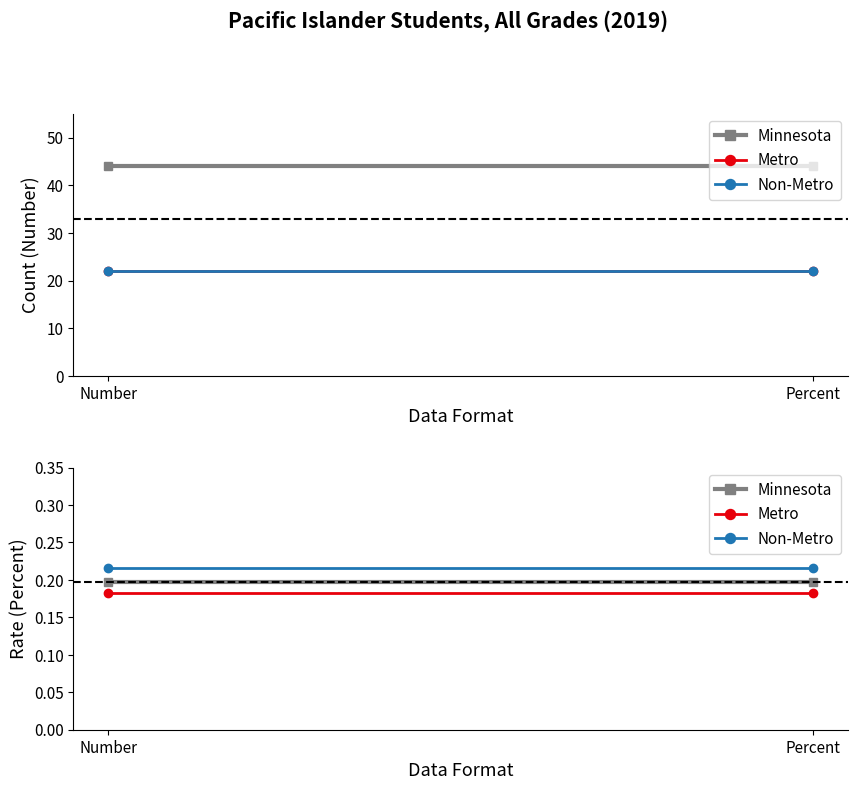

How many lines are shown in the chart?

3